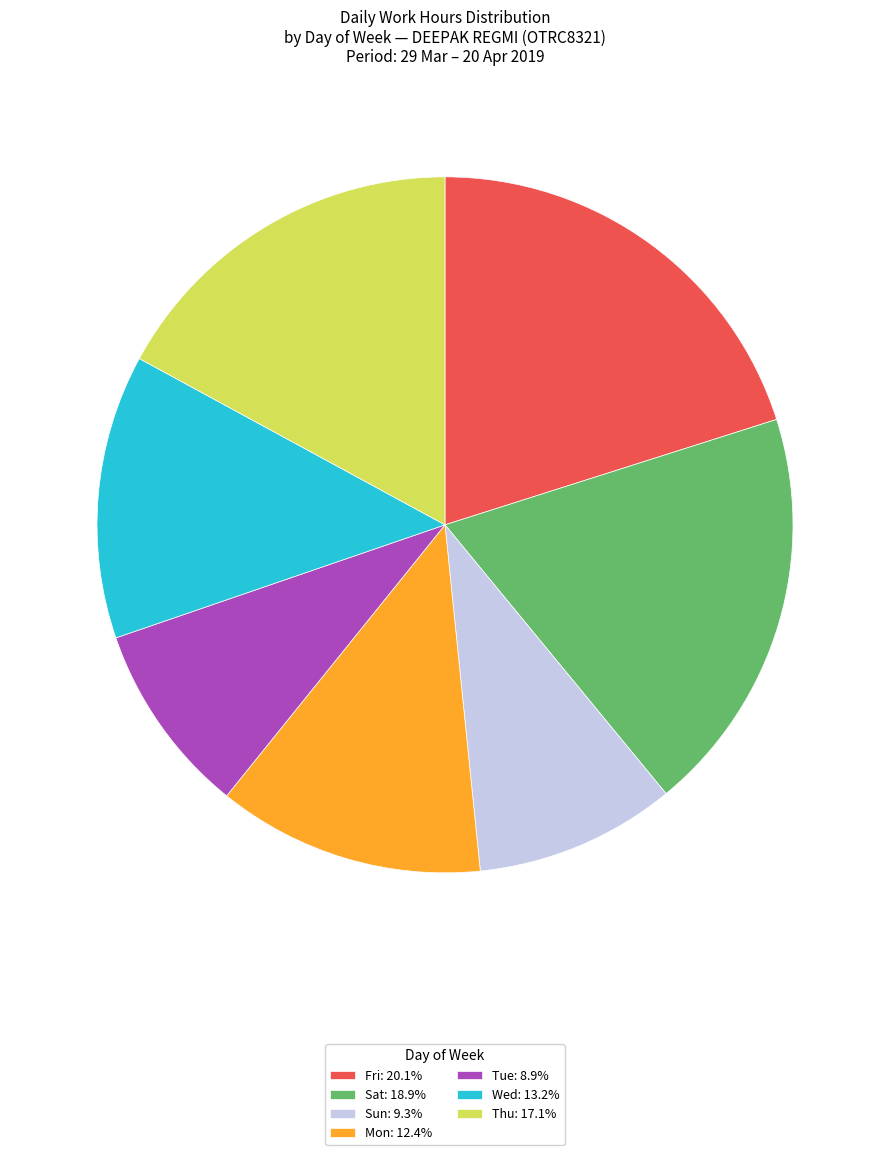

Does Wed: 13.2% account for over 50% of the chart?

No